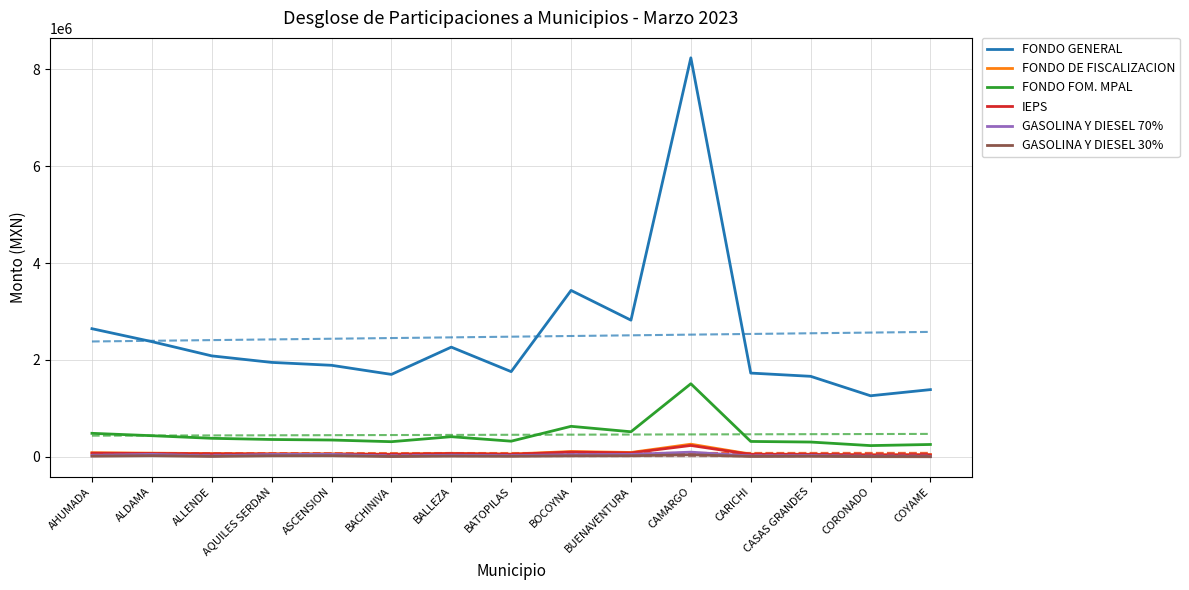

Rank the series by their maximum value, from highest to lowest.

FONDO GENERAL, FONDO FOM. MPAL, FONDO DE FISCALIZACION, IEPS, GASOLINA Y DIESEL 70%, GASOLINA Y DIESEL 30%